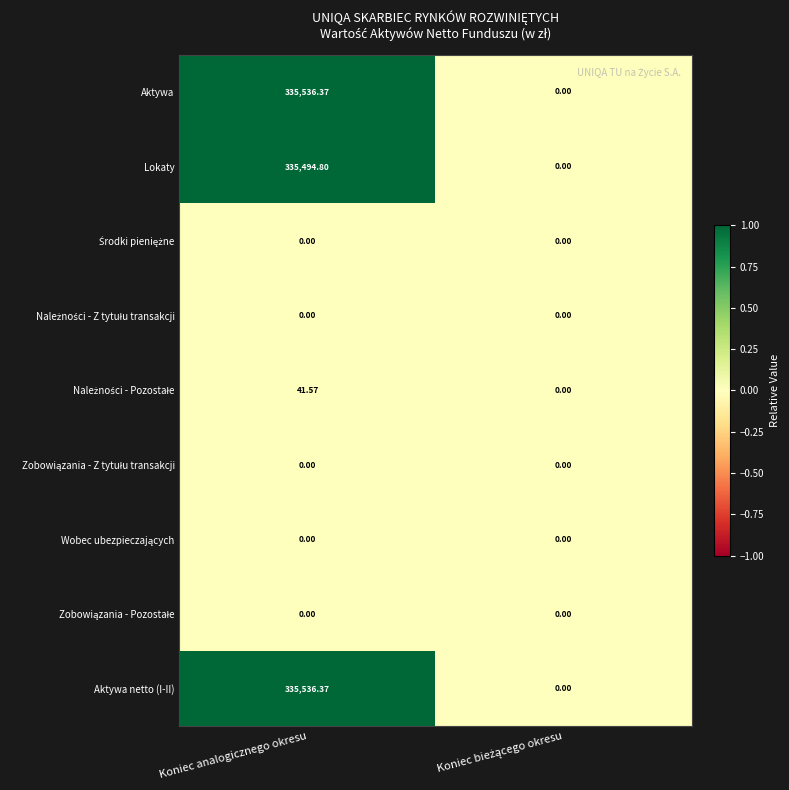

How many positive values does the Aktywa series have?

1